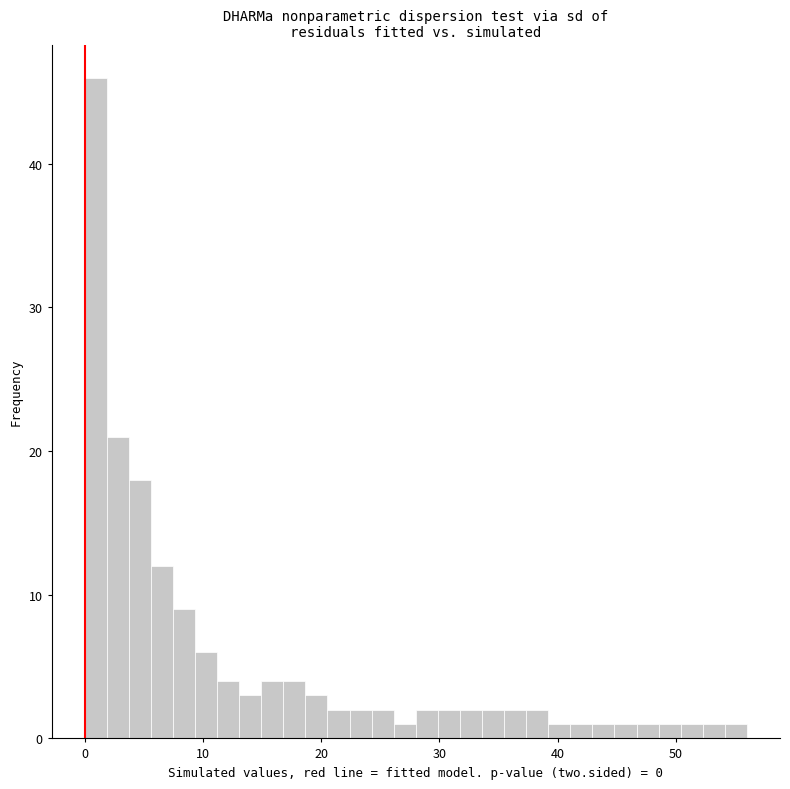

Read against the x-axis, roughly where is the centre of the tallest bar?

1